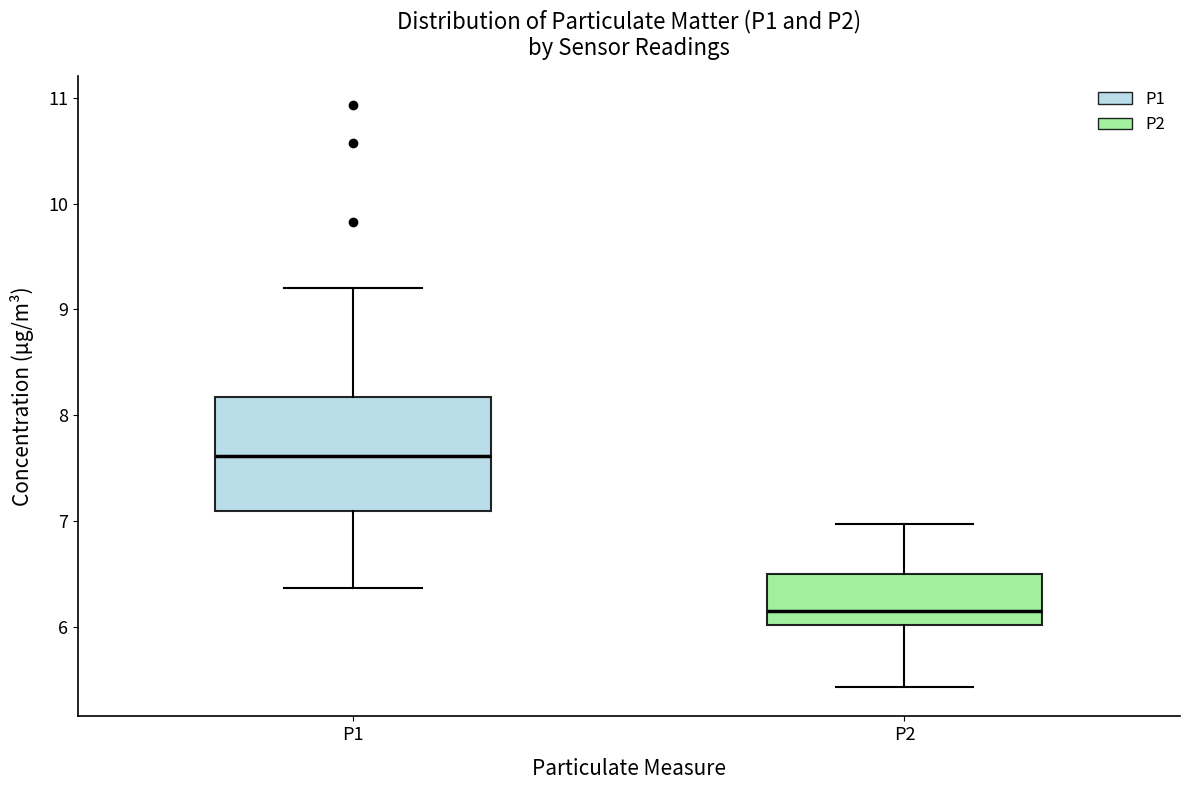

Reading left to right, read every box against the y-axis: the position of its median line, the range the box covers, and the ends of its whiskers. The values are not printed on the chart, so give them approximately, as read against the axis.

P1: median 7.6, box 7.1 to 8.2, whiskers 6.4 to 9.2
P2: median 6.2, box 6.0 to 6.5, whiskers 5.4 to 7.0